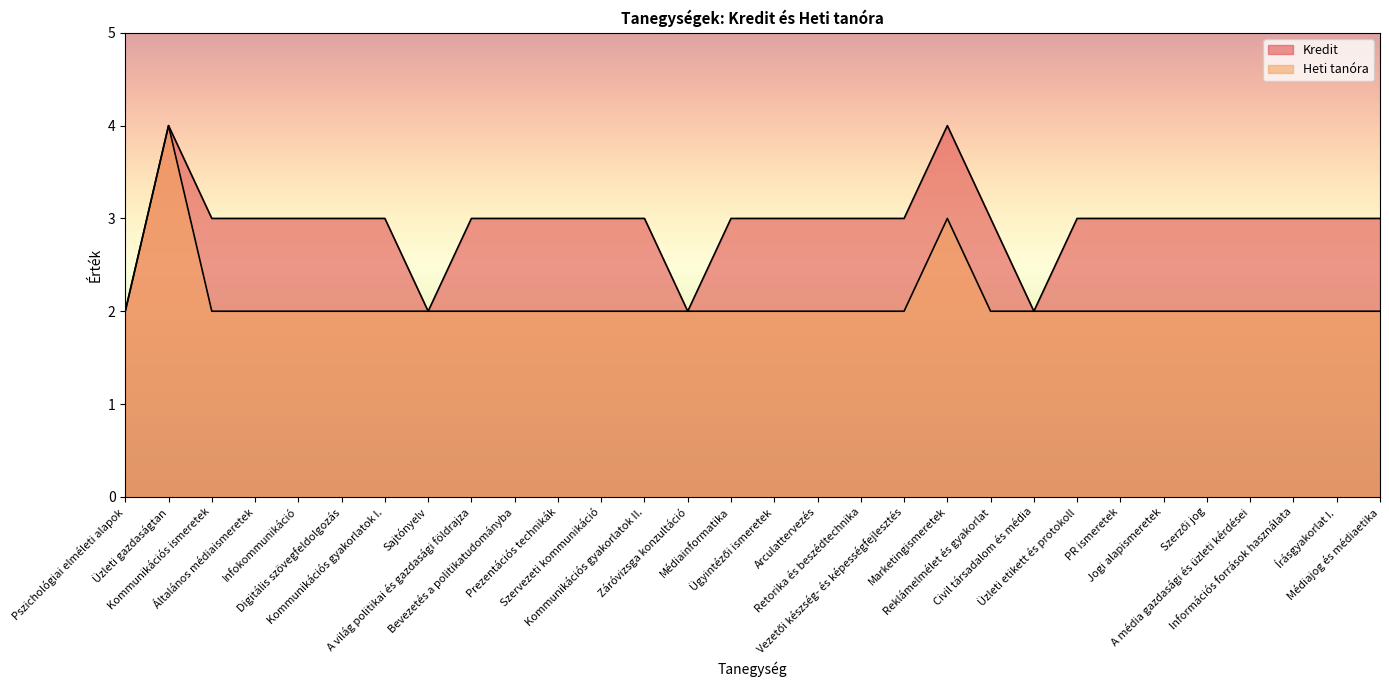

Reading right to left, what are all the values shown in this chart?

Kredit: 3	3	3	3	3	3	3	3	2	3	4	3	3	3	3	3	2	3	3	3	3	3	2	3	3	3	3	3	4	2
Heti tanóra: 2	2	2	2	2	2	2	2	2	2	3	2	2	2	2	2	2	2	2	2	2	2	2	2	2	2	2	2	4	2